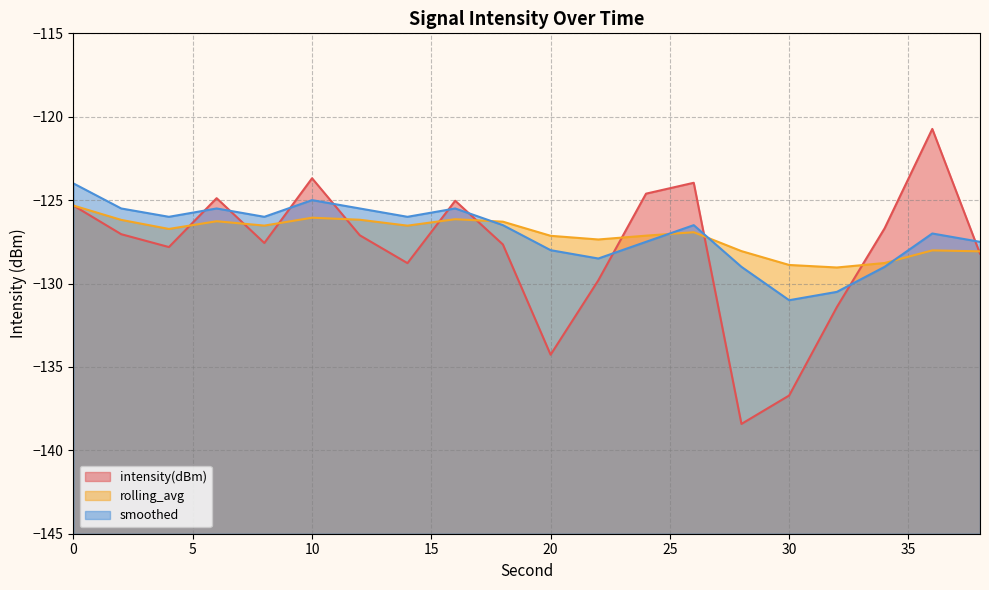

What is the average value of the intensity(dBm) (line) series?

-128.0